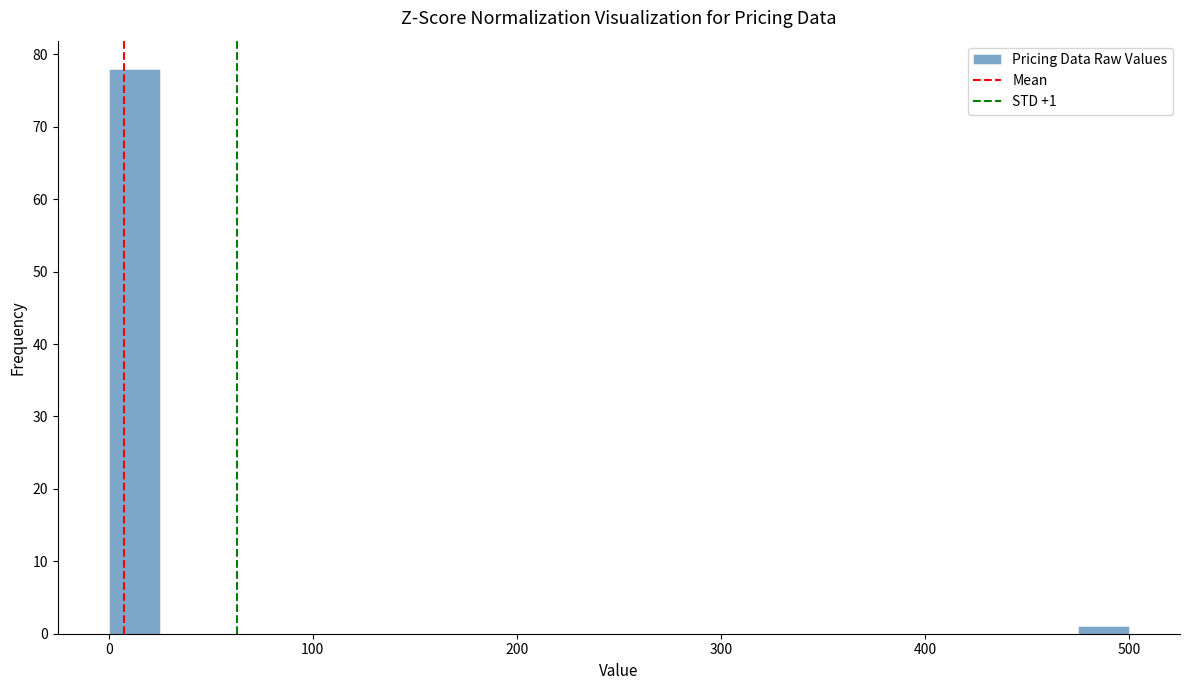

Around what value on the x-axis is the tallest bar? Give the approximate position of its centre, as read against the axis.

10